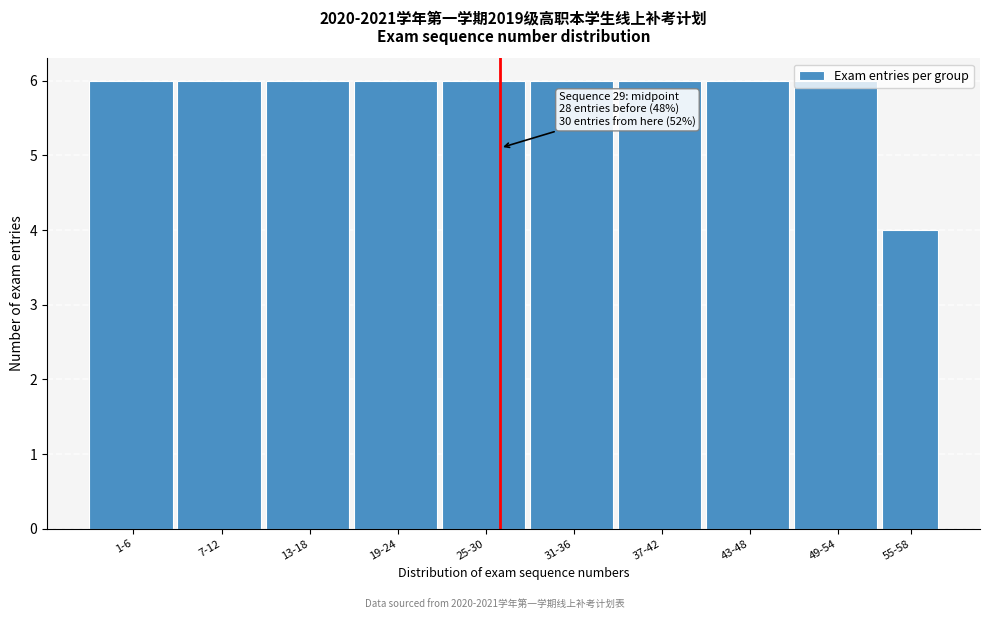

The value at 31-36 is 10. True or false?

False